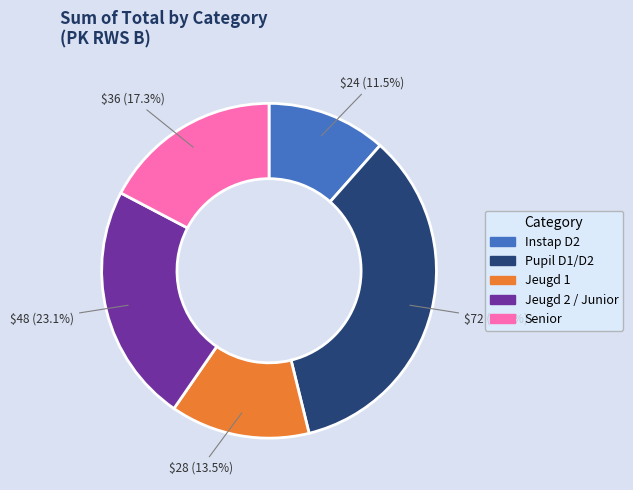

Which slice is the largest?

Pupil D1/D2